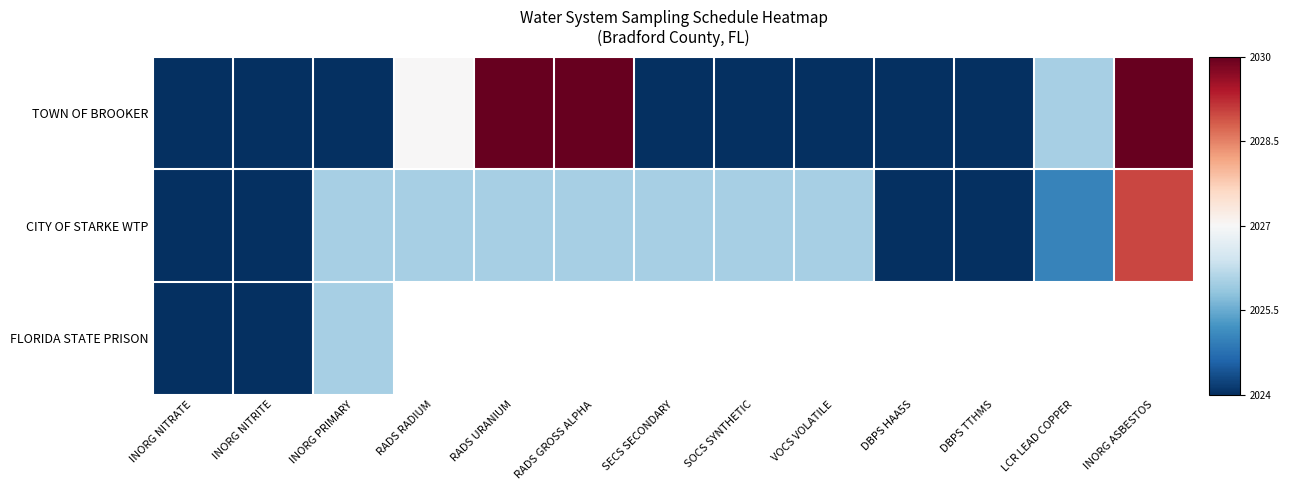

Rank the categories by CITY OF STARKE WTP value from lowest to highest.

INORG NITRATE, INORG NITRITE, DBPS HAA5S, DBPS TTHMS, LCR LEAD COPPER, INORG PRIMARY, RADS RADIUM, RADS URANIUM, RADS GROSS ALPHA, SECS SECONDARY, SOCS SYNTHETIC, VOCS VOLATILE, INORG ASBESTOS